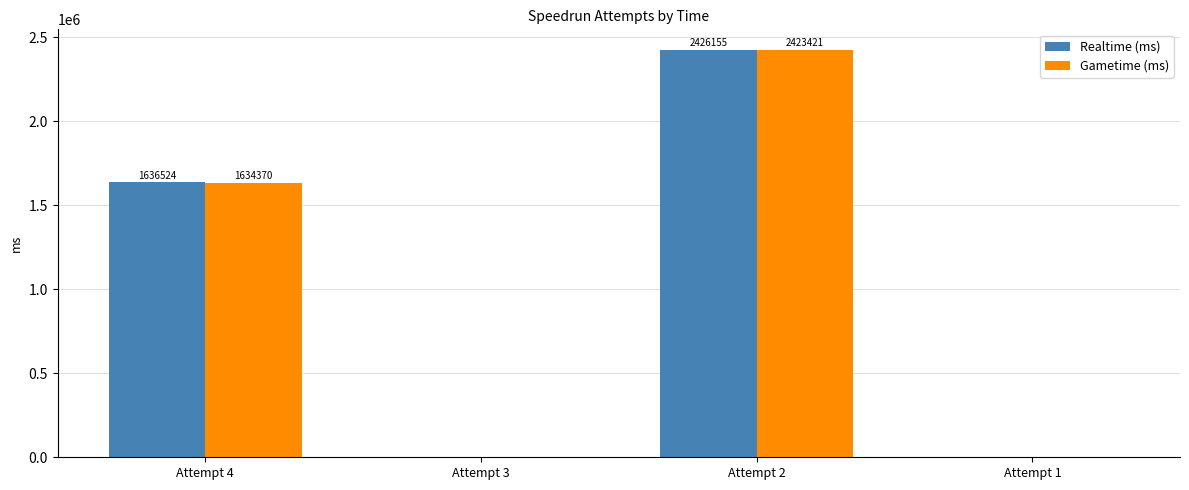

What is the difference between the Gametime (ms) values at Attempt 4 and Attempt 2?

789051